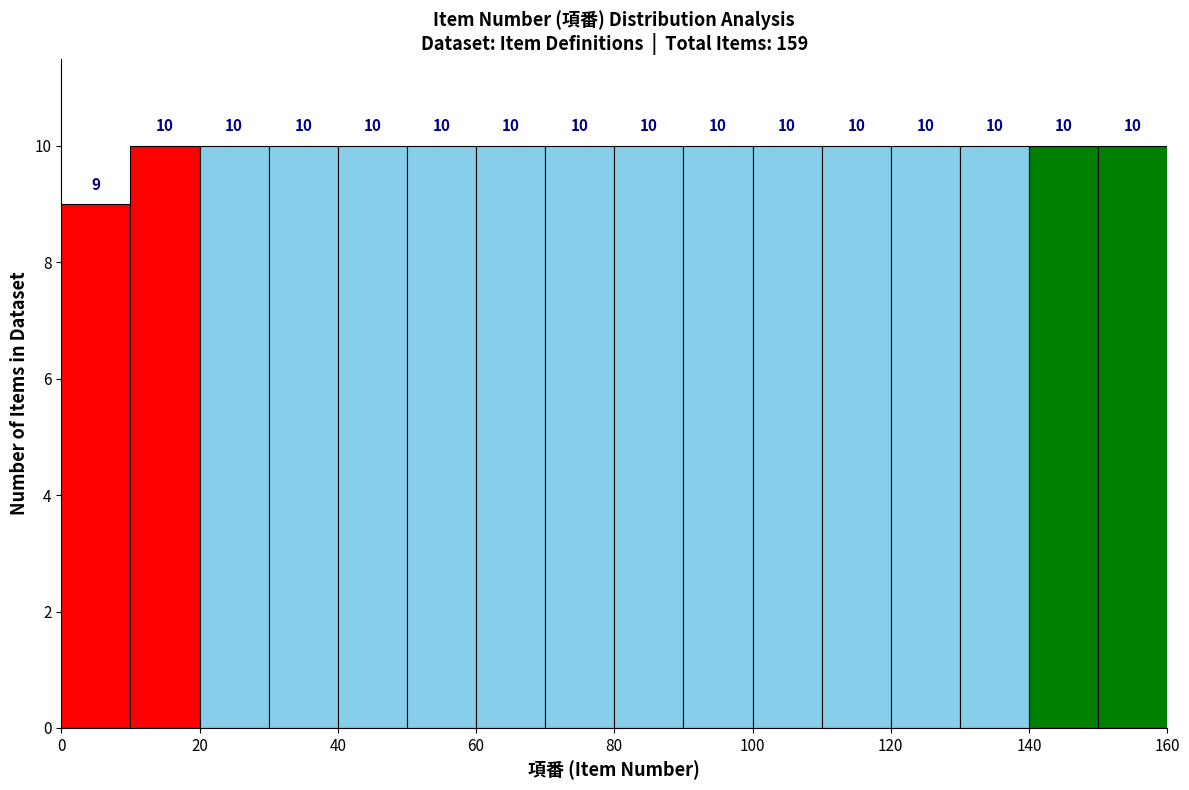

Reading left to right, list every bar in this chart as the range it spans on the x-axis followed by its height.

0 to 10: 9
10 to 20: 10
20 to 30: 10
30 to 40: 10
40 to 50: 10
50 to 60: 10
60 to 70: 10
70 to 80: 10
80 to 90: 10
90 to 100: 10
100 to 110: 10
110 to 120: 10
120 to 130: 10
130 to 140: 10
140 to 150: 10
150 to 160: 10